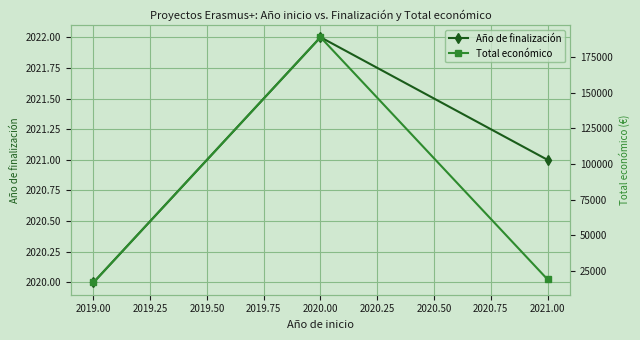

At which label does Año de finalización reach its peak?

2020.00